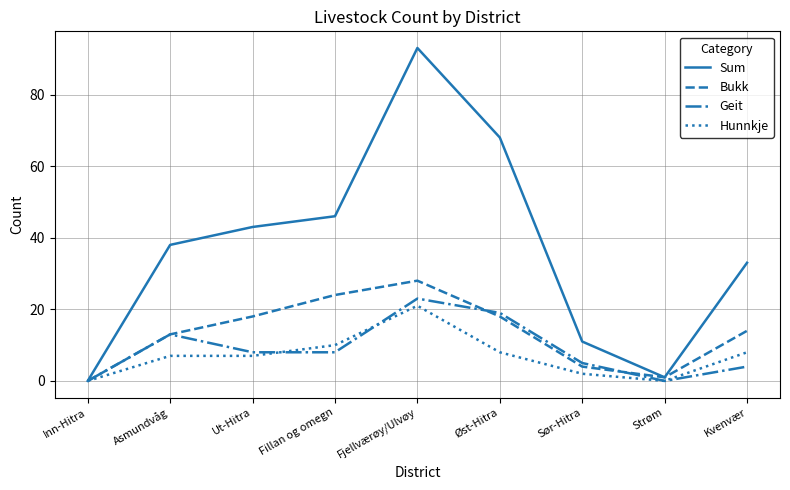

List the labels in order of Sum value, largest first.

Fjellværøy/Ulvøy, Øst-Hitra, Fillan og omegn, Ut-Hitra, Asmundvåg, Kvenvær, Sør-Hitra, Strøm, Inn-Hitra